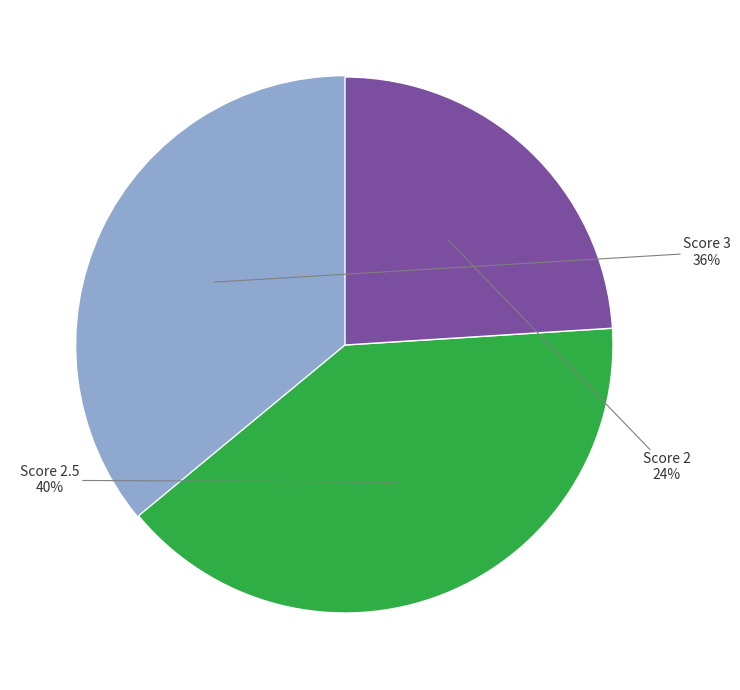

Is there a majority slice in this chart?

No